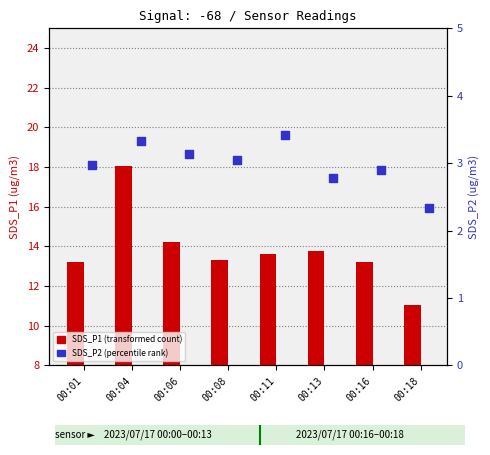

Which series reaches the maximum Y coordinate?

SDS_P1 (transformed count)